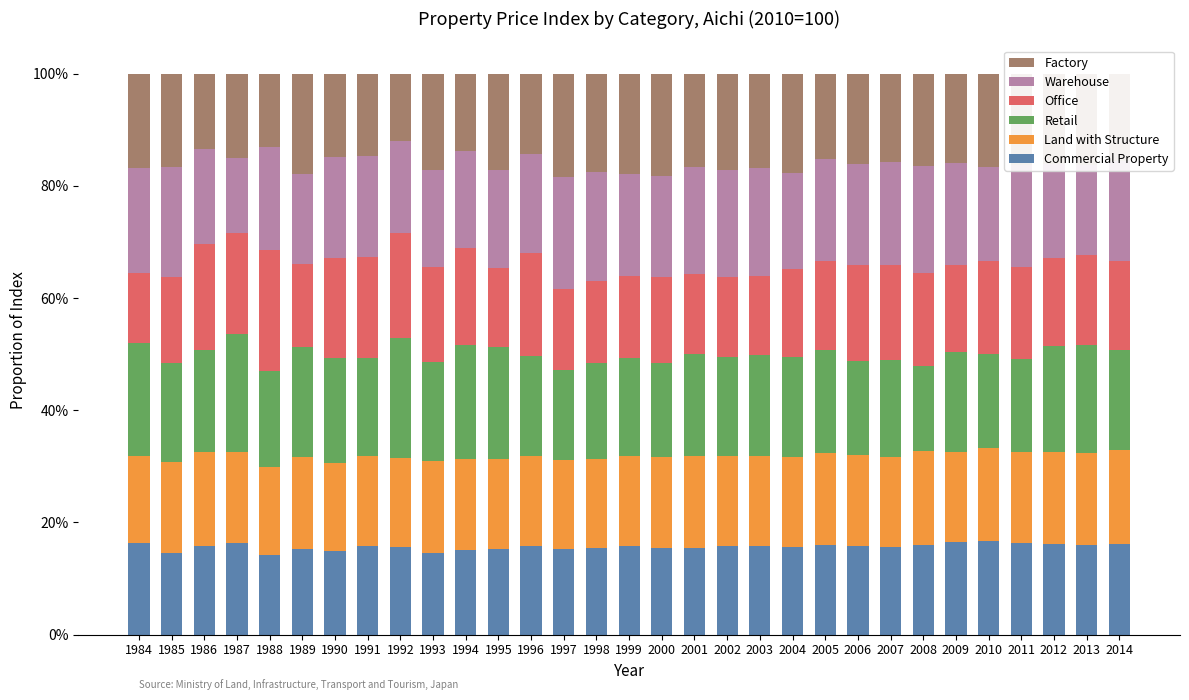

The Commercial Property series shows 8.3 at 2014. True or false?

False